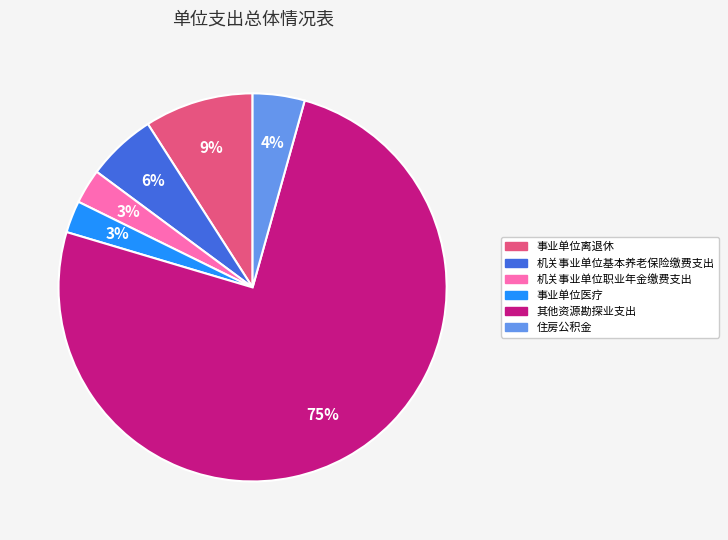

To the nearest percent, what is the difference between the 机关事业单位职业年金缴费支出 and 事业单位离退休 slice percentages?

6%